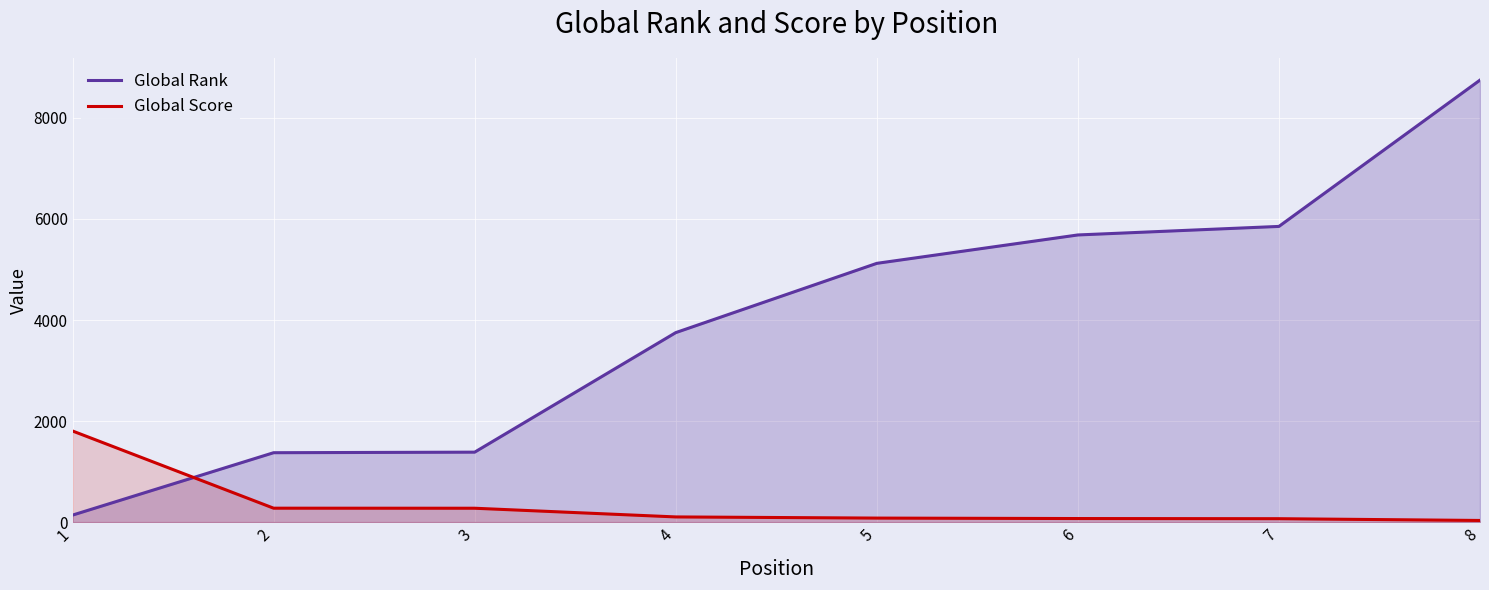

How many series are shown in this chart?

2